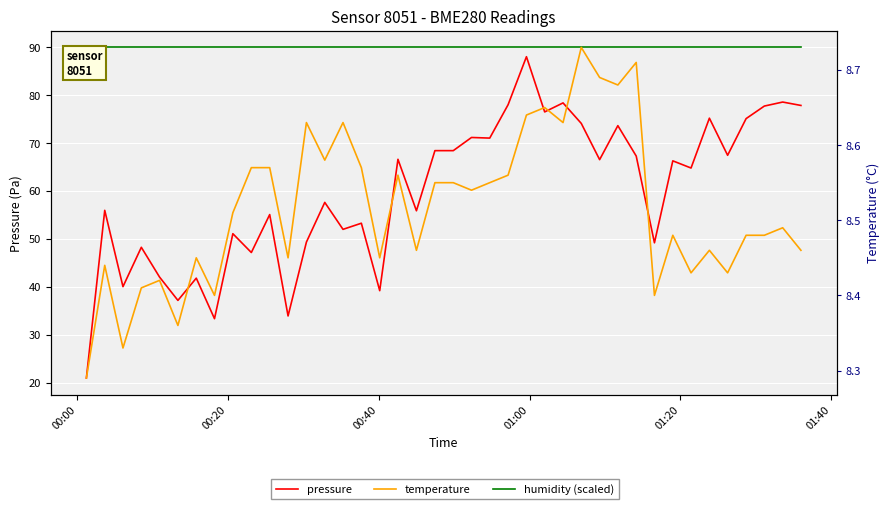

True or false: humidity (scaled) and temperature cross at least once.

False